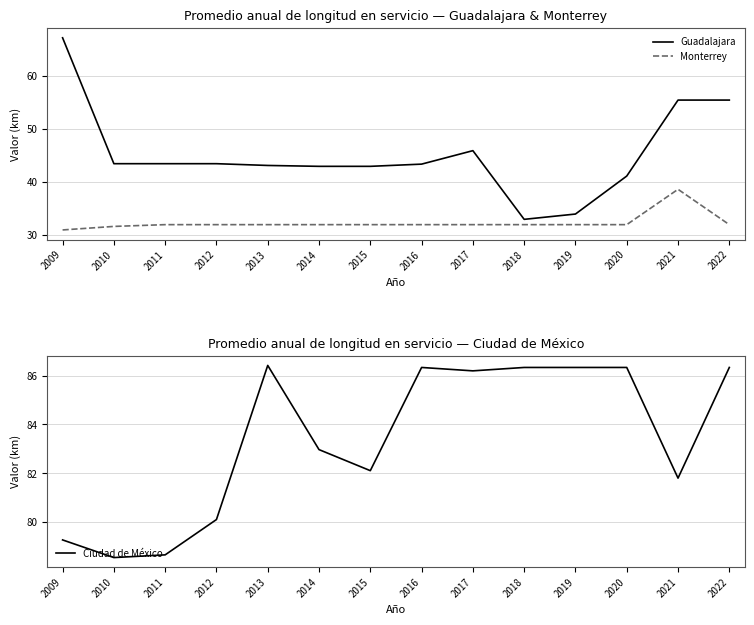

At how many categories does at least one series exceed 60?

14